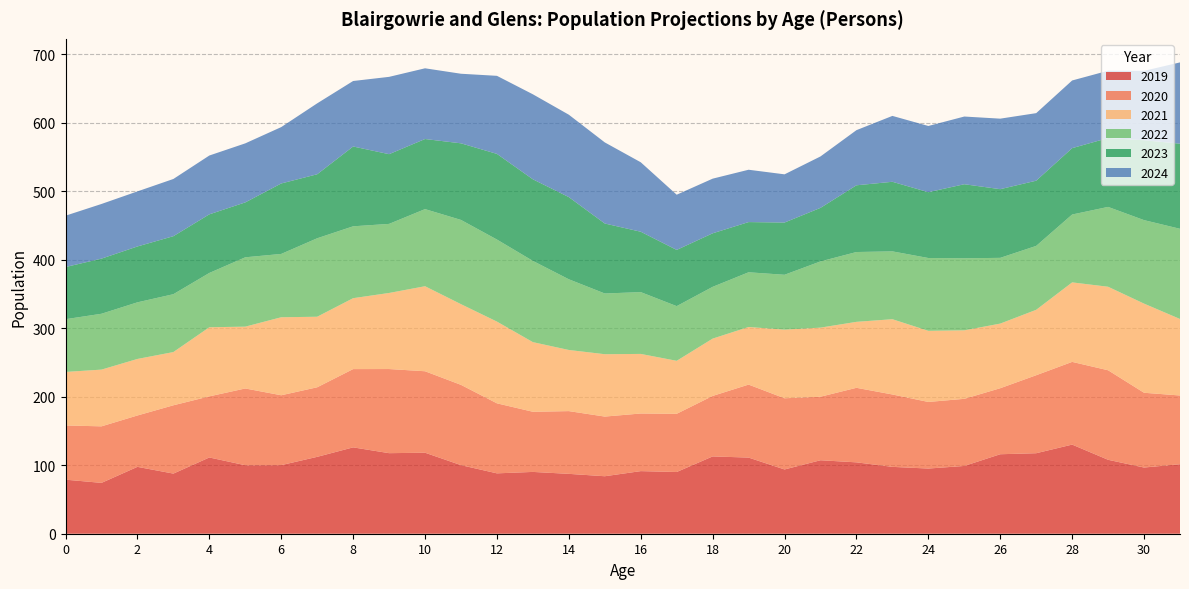

Reading left to right, list all the values displayed in this chart.

2019: 0=78.9	1=74.2	2=97.7	3=87.8	4=111.3	5=100.0	6=100.2	7=112.3	8=126.1	9=117.6	10=118.3	11=100.2	12=88.2	13=90.3	14=87.4	15=84.0	16=91.4	17=90.1	18=112.9	19=111.2	20=93.8	21=107.3	22=104.2	23=97.6	24=95.2	25=99.0	26=116.1	27=117.6	28=130.2	29=108.0	30=96.7	31=101.5
2020: 0=79.2	1=82.6	2=75.0	3=99.8	4=89.2	5=112.1	6=102.0	7=101.6	8=114.3	9=122.9	10=119.0	11=117.2	12=102.3	13=87.8	14=91.6	15=87.1	16=84.2	17=85.0	18=88.3	19=106.6	20=104.0	21=92.8	22=108.8	23=105.7	24=97.3	25=98.0	26=96.4	27=113.9	28=120.8	29=130.7	30=109.2	31=100.4
2021: 0=78.2	1=82.8	2=82.5	3=77.8	4=100.9	5=90.3	6=113.9	7=103.0	8=103.6	9=111.1	10=124.2	11=117.8	12=119.3	13=101.7	14=89.3	15=91.1	16=87.0	17=77.4	18=83.7	19=84.1	20=100.3	21=100.9	22=96.3	23=109.9	24=103.9	25=100.0	26=94.4	27=95.5	28=116.1	29=122.0	30=130.2	31=111.7
2022: 0=77.0	1=81.6	2=82.7	3=84.5	4=79.3	5=101.3	6=92.5	7=114.6	8=105.0	9=100.9	10=112.6	11=123.0	12=119.8	13=118.6	14=103.2	15=88.7	16=90.3	17=79.9	18=75.6	19=79.9	20=80.1	21=96.7	22=102.0	23=99.1	24=106.3	25=105.2	26=96.0	27=93.3	28=99.1	29=116.6	30=121.9	31=131.7
2023: 0=76.2	1=80.5	2=81.6	3=84.7	4=85.6	5=80.2	6=102.9	7=93.5	8=116.6	9=101.8	10=102.4	11=111.9	12=125.1	13=119.2	14=120.0	15=102.2	16=88.2	17=82.1	18=78.2	19=73.3	20=76.3	21=78.2	22=97.5	23=101.6	24=96.1	25=108.1	26=100.3	27=95.2	28=97.0	29=100.6	30=116.7	31=124.3
2024: 0=75.0	1=79.8	2=80.4	3=83.5	4=85.9	5=86.2	6=82.3	7=103.5	8=95.6	9=112.9	10=103.3	11=101.6	12=114.0	13=124.1	14=120.3	15=118.4	16=101.4	17=80.6	18=79.8	19=76.4	20=70.4	21=75.1	22=80.5	23=96.2	24=96.7	25=98.9	26=103.0	27=98.7	28=98.8	29=98.3	30=101.4	31=118.7